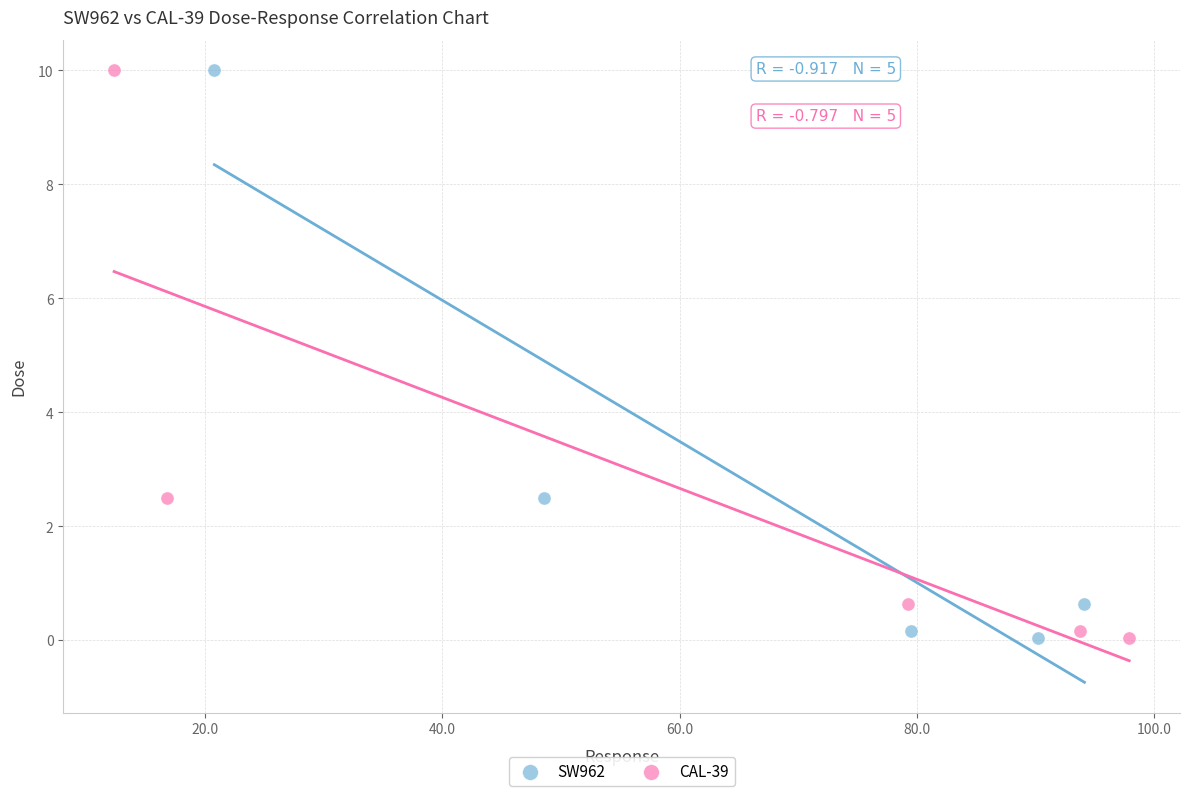

What are all the series names shown in the legend?

SW962, CAL-39